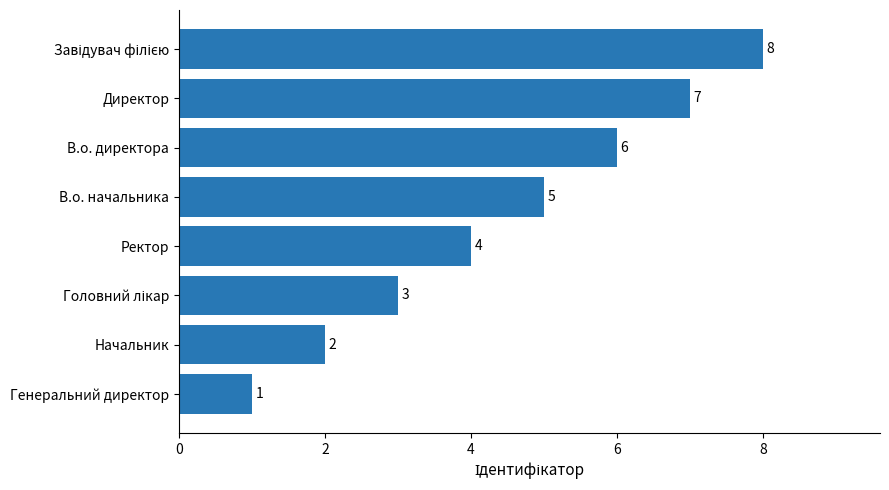

At which label is the value closest to 4?

Ректор